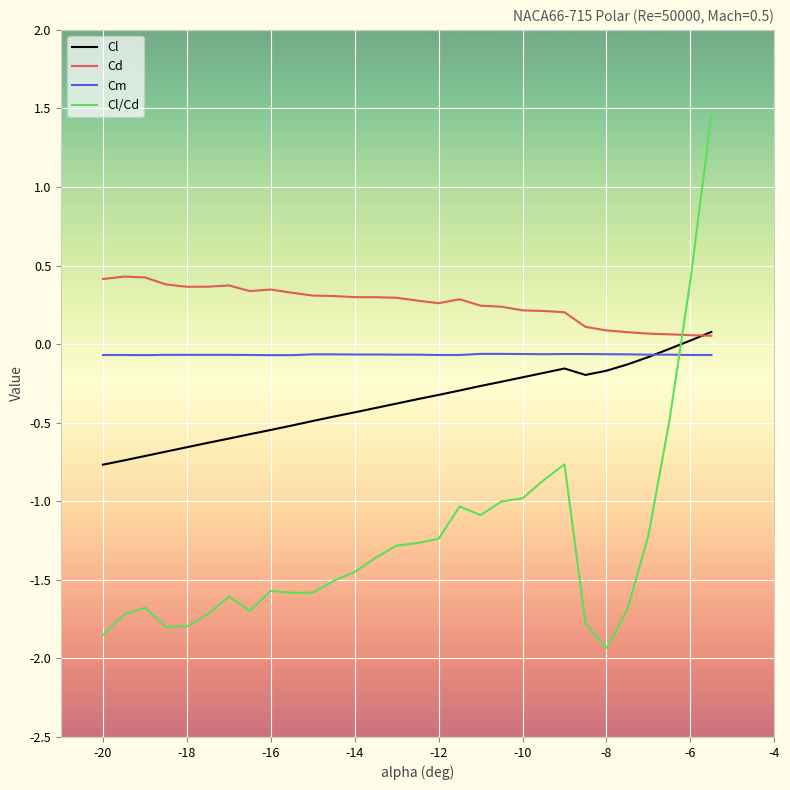

In Cd, how many points are higher than both neighbors (excluding endpoints)?

4